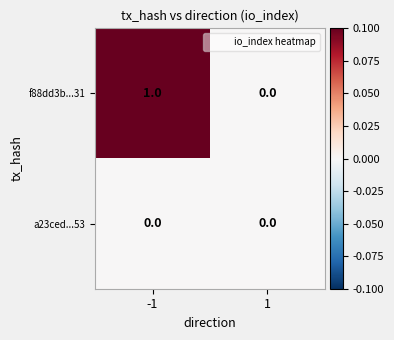

Which series has the largest total across all categories?

f88dd3b...31